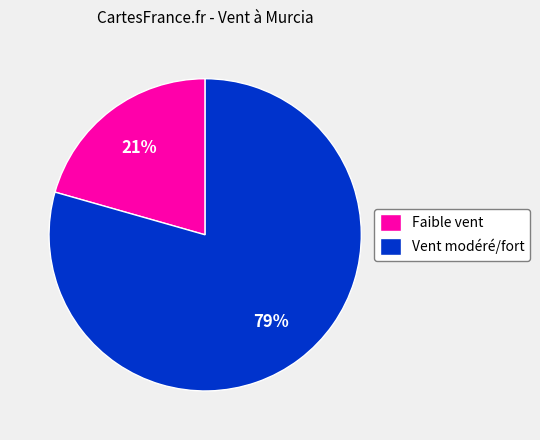

Is there any slice that represents more than half of the pie?

Yes